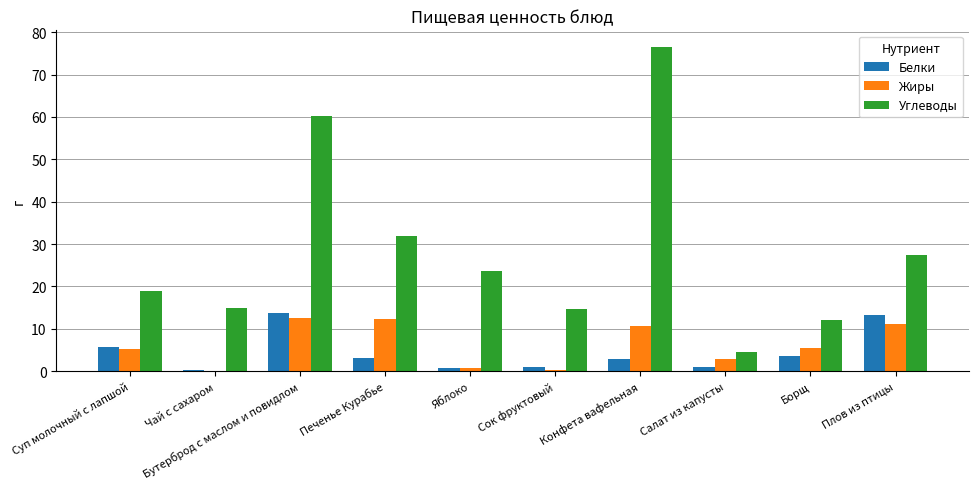

Does the chart contain stacked bars?

No